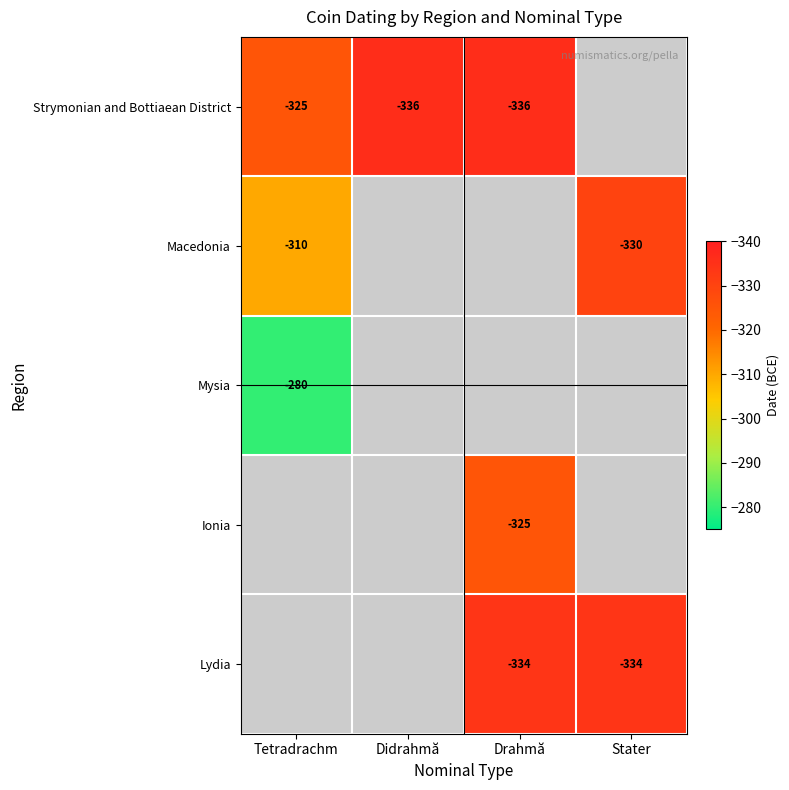

What is the difference between the Strymonian and Bottiaean District values at Didrahmă and Tetradrachm?

11